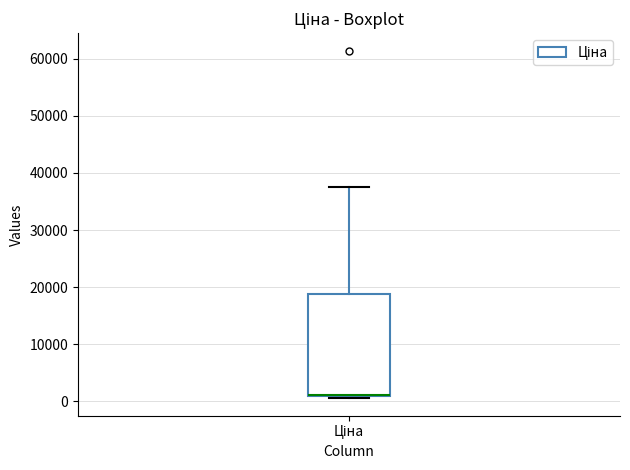

Transcribe this box plot: give where the median line is, the range the box spans, and where the two whiskers end, as read against the y-axis. The values are not printed on the chart, so give them approximately, as read against the axis.

median 1000 (drawn on the box's lower edge), box 1000 to 19000, whiskers 1000 (just below the box's lower edge) to 38000